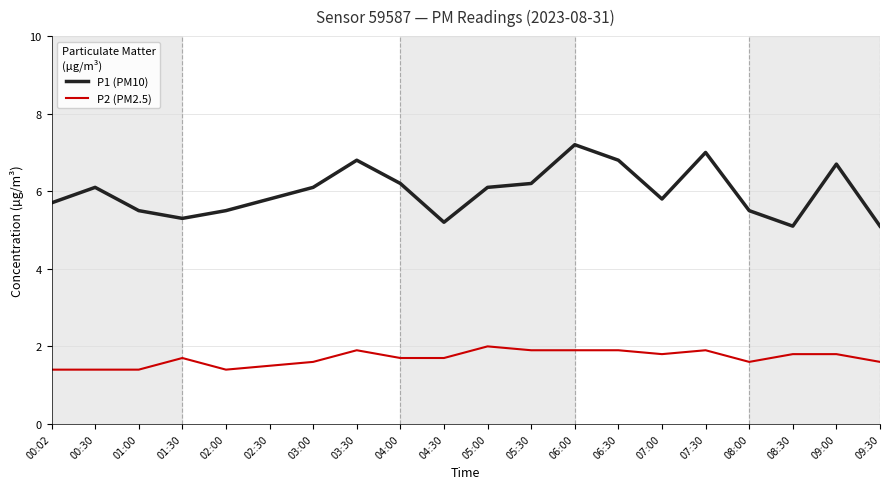

Which series changed the most between 02:30 and 03:00?

P1 (PM10)